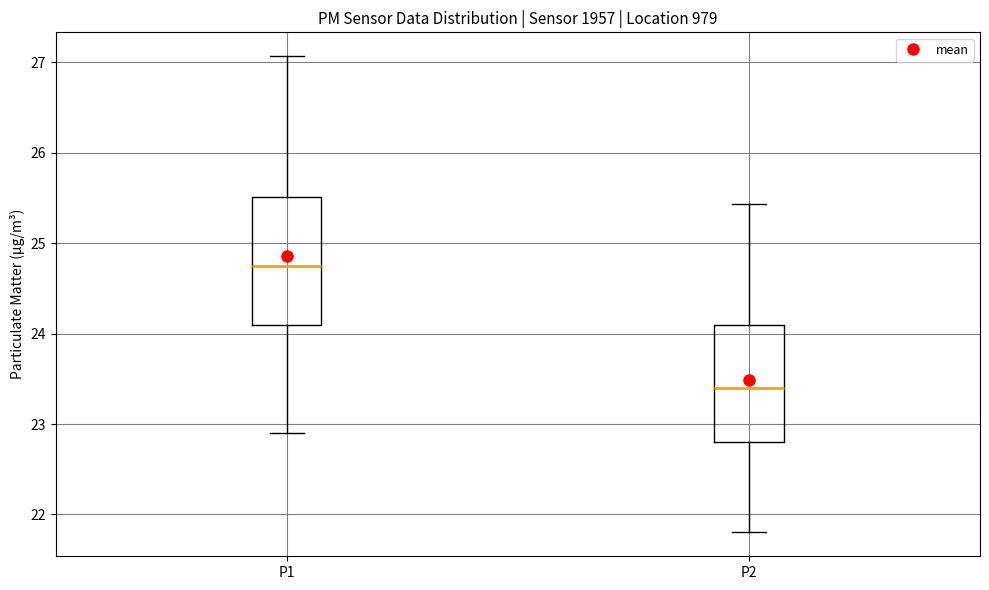

Reading left to right, transcribe this box plot: for each box, give where its median line is, the range the box spans, and where its two whiskers end, as read against the y-axis. The values are not printed on the chart, so give them approximately, as read against the axis.

P1: median 24.8, box 24.1 to 25.5, whiskers 22.9 to 27.1
P2: median 23.4, box 22.8 to 24.1, whiskers 21.8 to 25.4